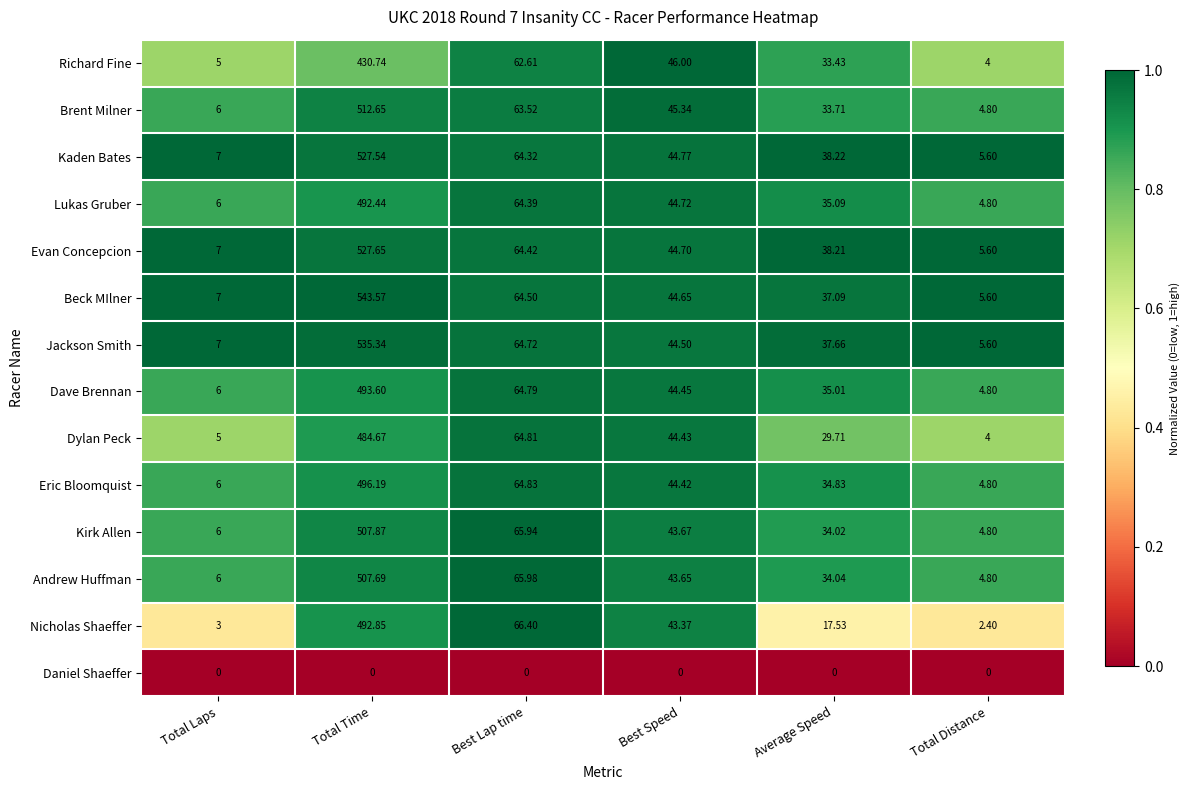

Where is Evan Concepcion nearest to the value 266?

Best Lap time